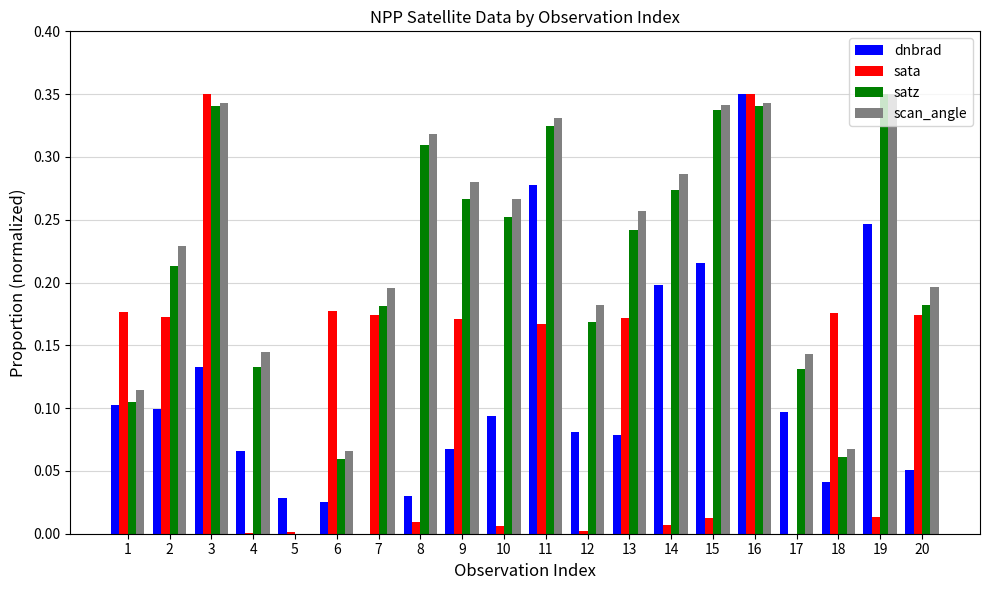

Is it true that satz equals 0.0 at 6?

False